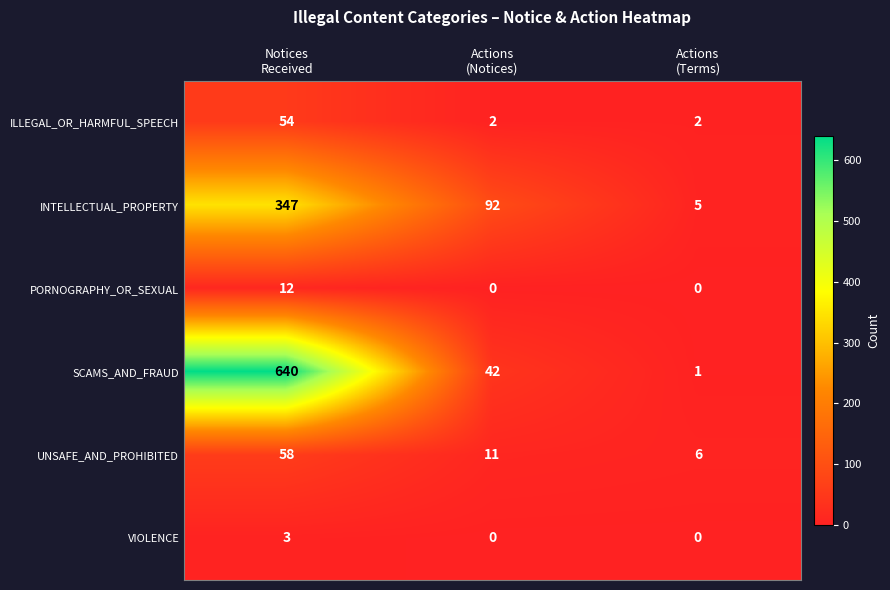

What is the sum of all PORNOGRAPHY_OR_SEXUAL values?

12